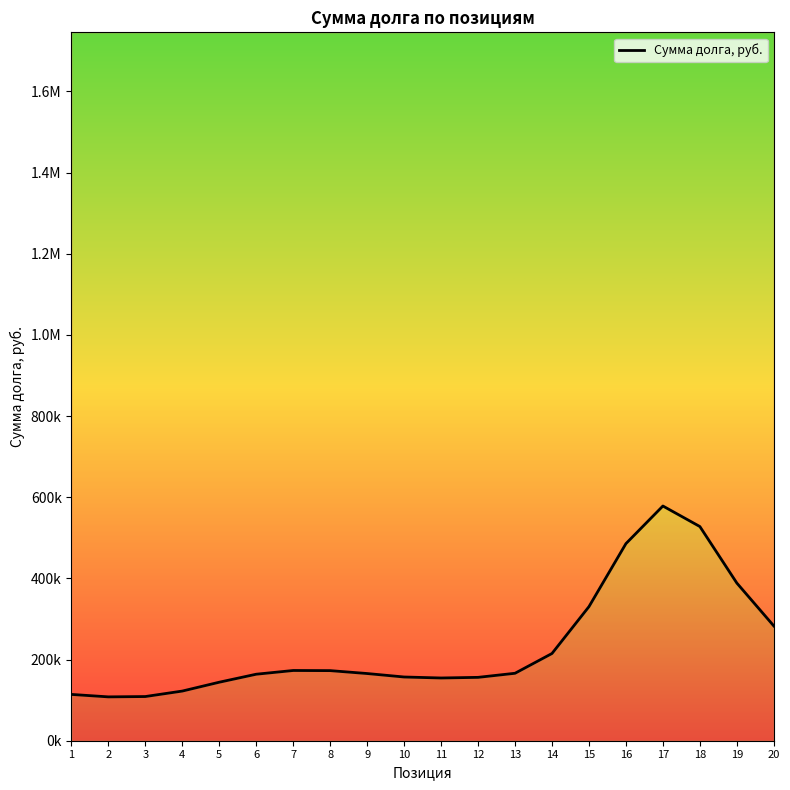

Reading right to left, what are all the values shown in this chart?

20=282833.5	19=388527.4	18=527817.9	17=578419.0	16=485706.2	15=330416.2	14=214958.9	13=166212.6	12=156155.4	11=154609.2	10=157039.8	9=165583.4	8=172751.2	7=173072.1	6=163885.4	5=144172.9	4=122357.9	3=108881.6	2=108065.2	1=114104.3